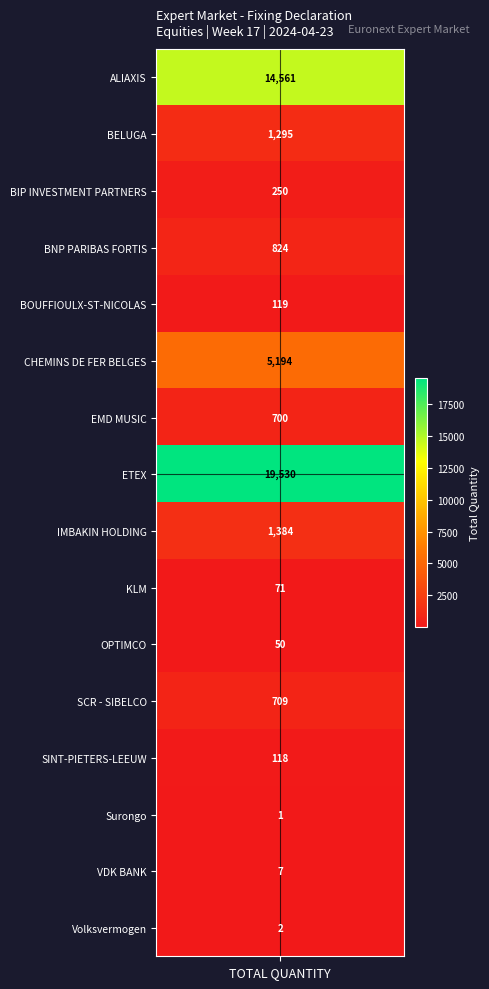

What is the minimum value shown in the chart?

1